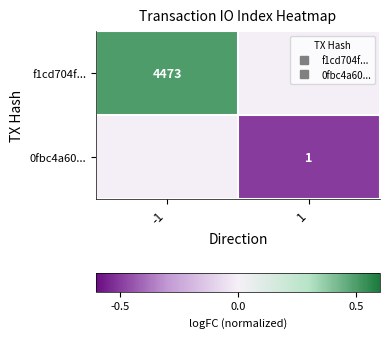

At how many categories does at least one series exceed 0?

1